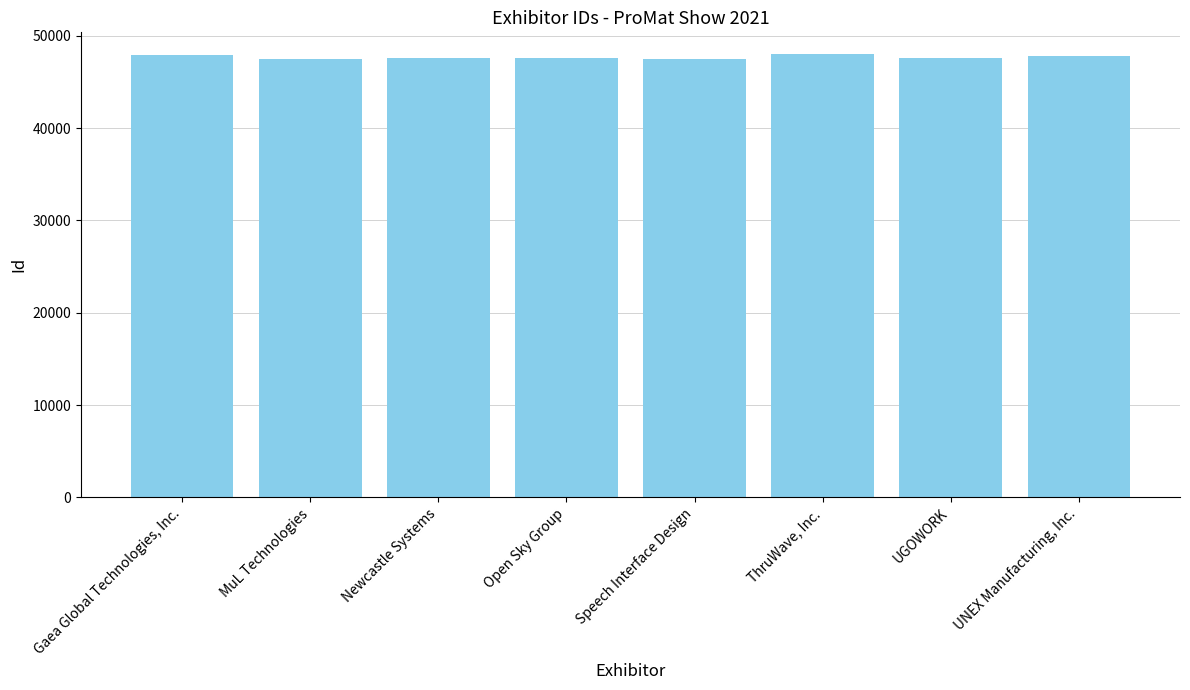

What is the difference between the values at Speech Interface Design and ThruWave, Inc.?

467